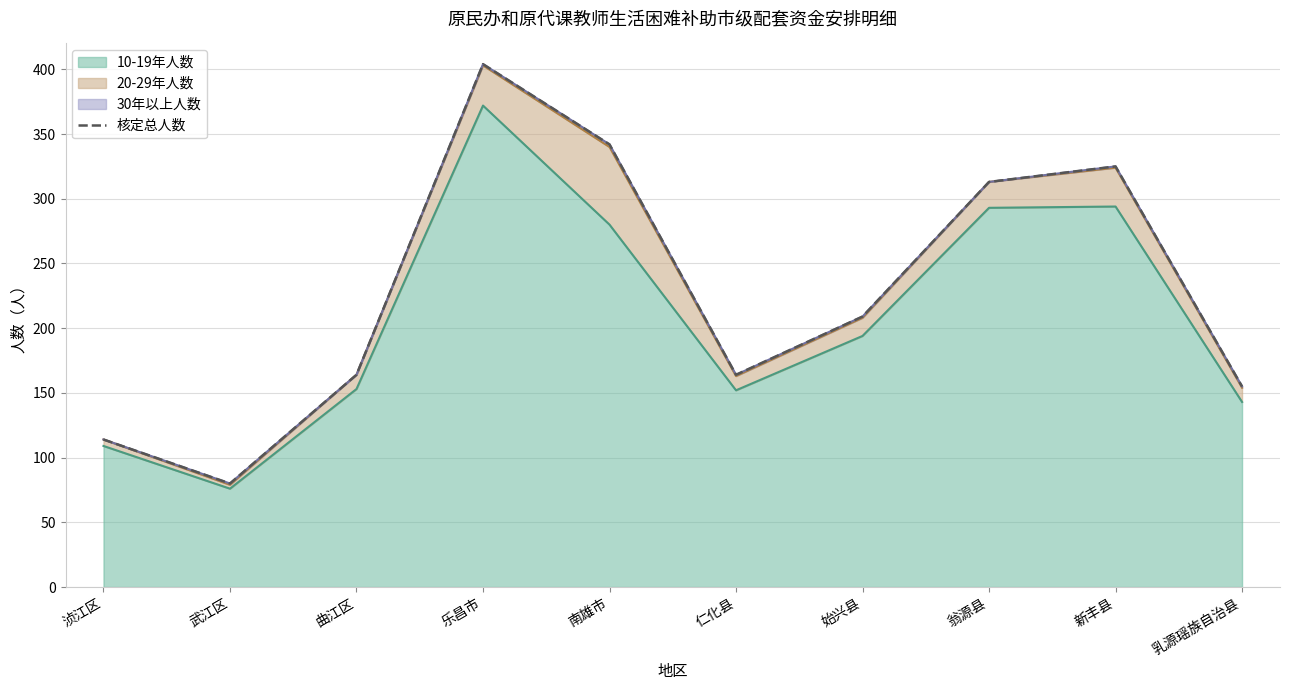

What is the greatest value displayed?

404